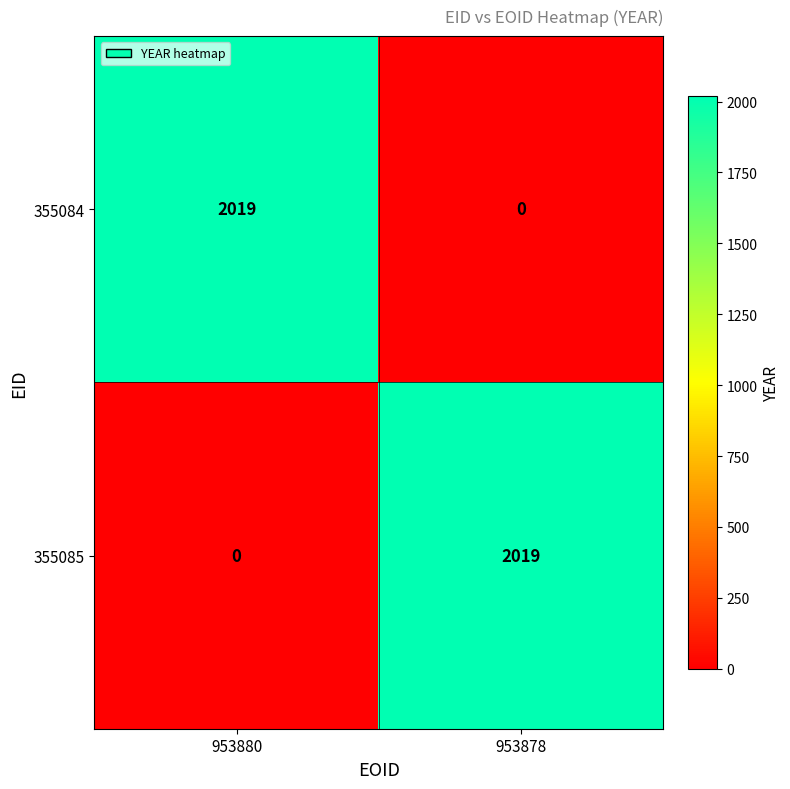

Reading right to left, extract all data points from this chart.

355084: 953878=0	953880=2019
355085: 953878=2019	953880=0